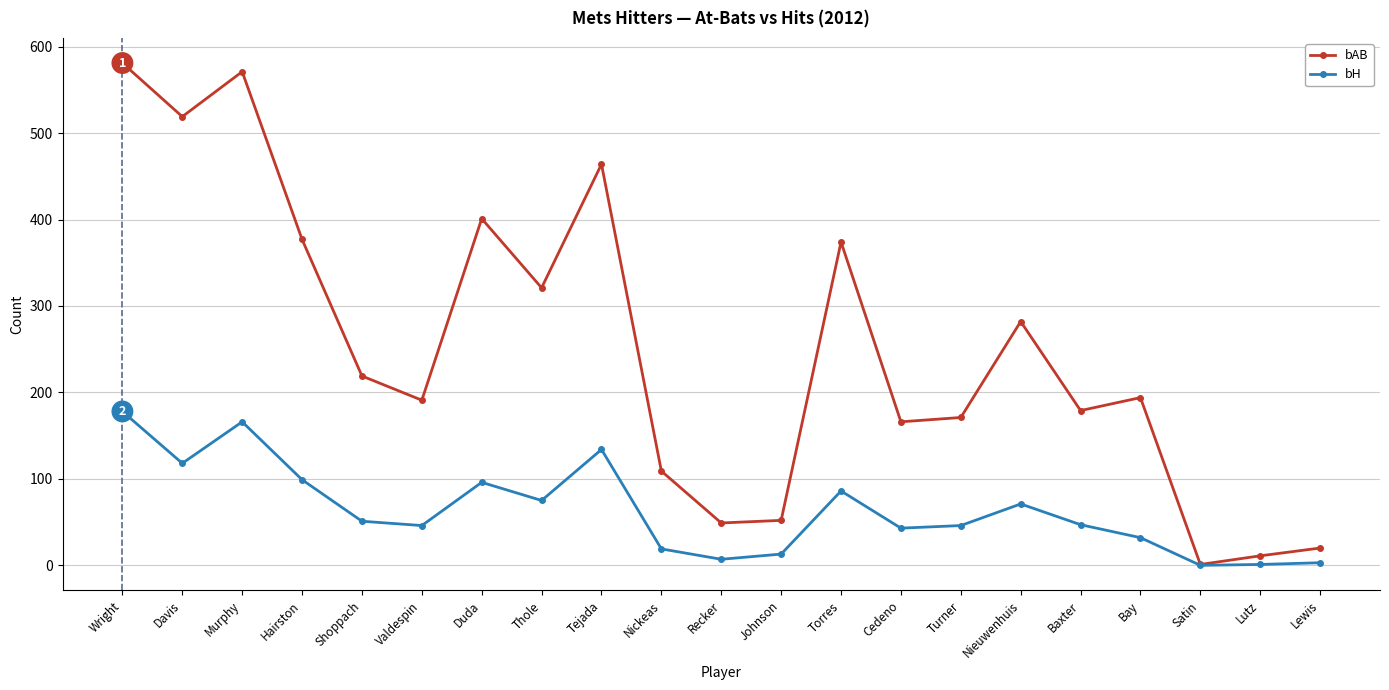

Where is bAB nearest to the value 291?

Nieuwenhuis